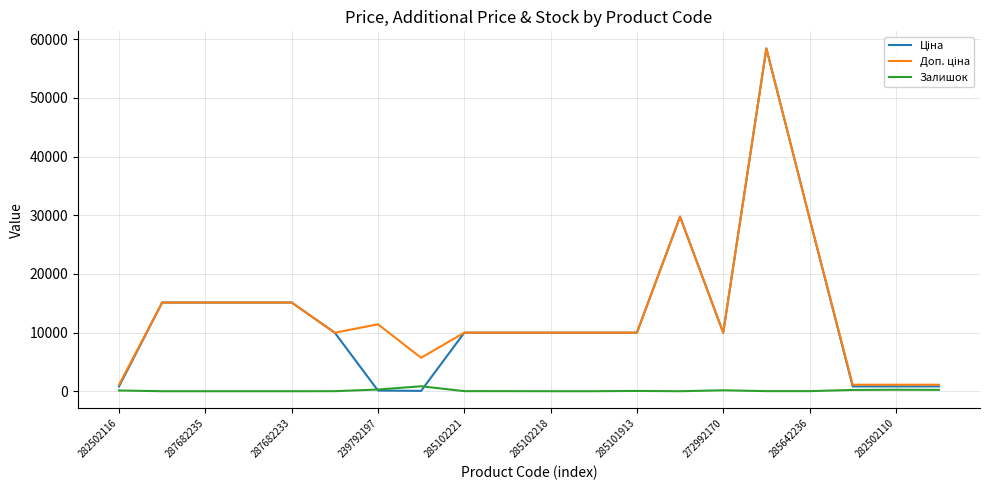

What is the difference between the second highest and minimum values in the Залишок series?

289.0